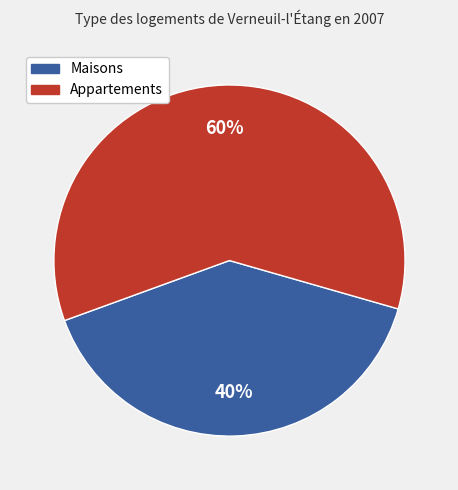

To the nearest percent, what is the average slice percentage?

50%